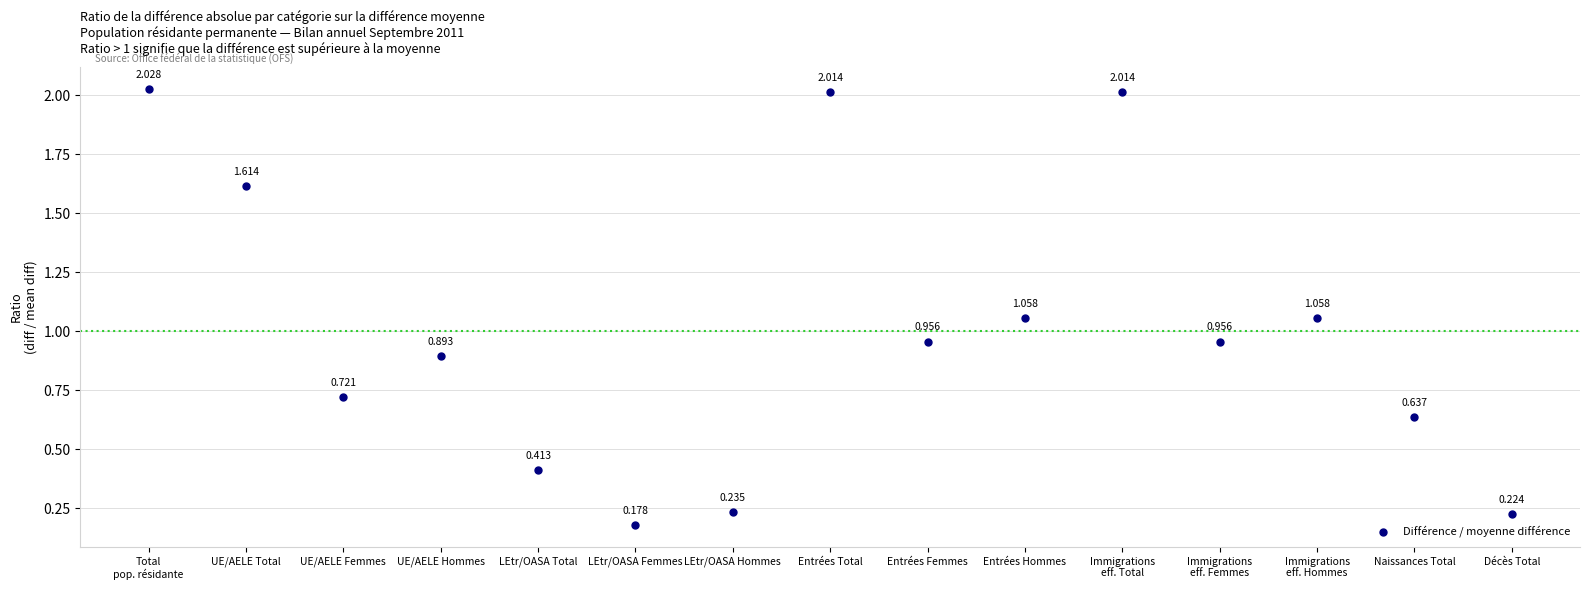

How many data points are displayed?

15